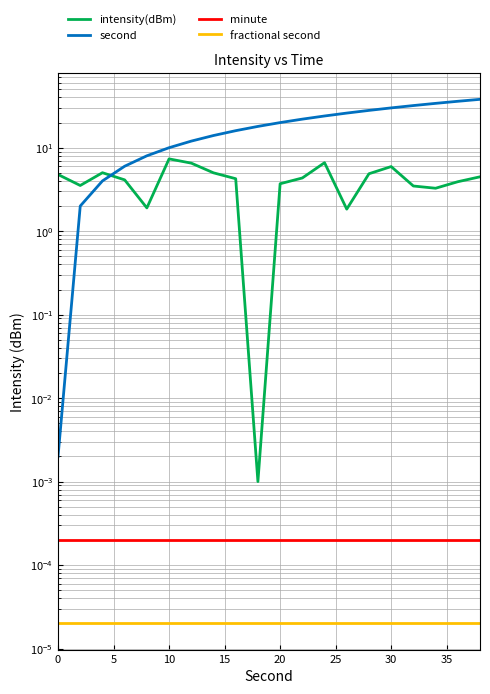

Which series has the largest total across all categories?

second